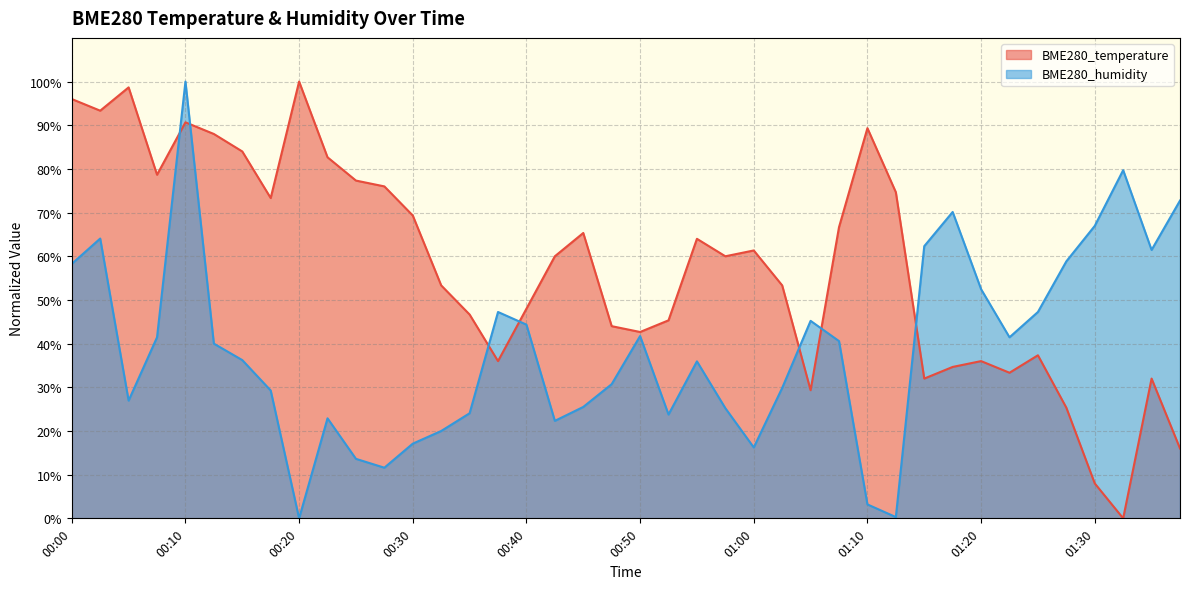

Where is the first local minimum for BME280_temperature?

00:02